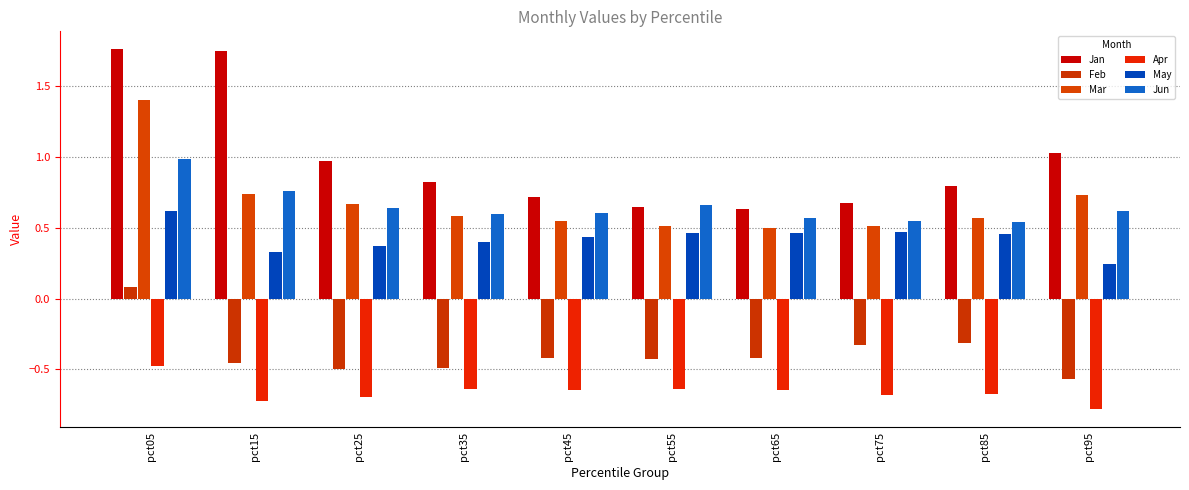

What is the approximate value of Apr at pct75?

-0.7